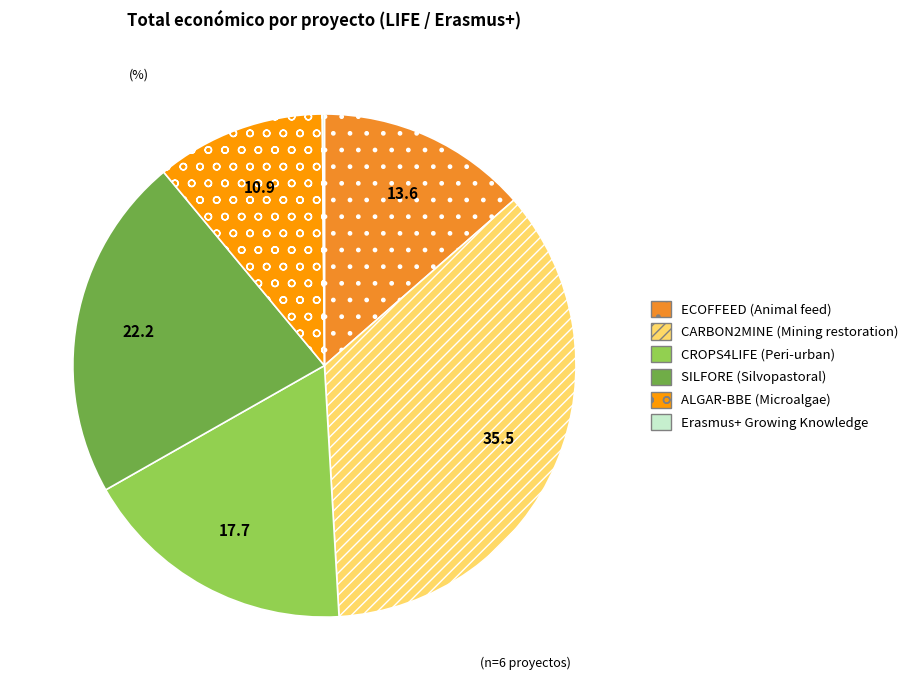

True or false: SILFORE (Silvopastoral) accounts for 17% of the total.

False